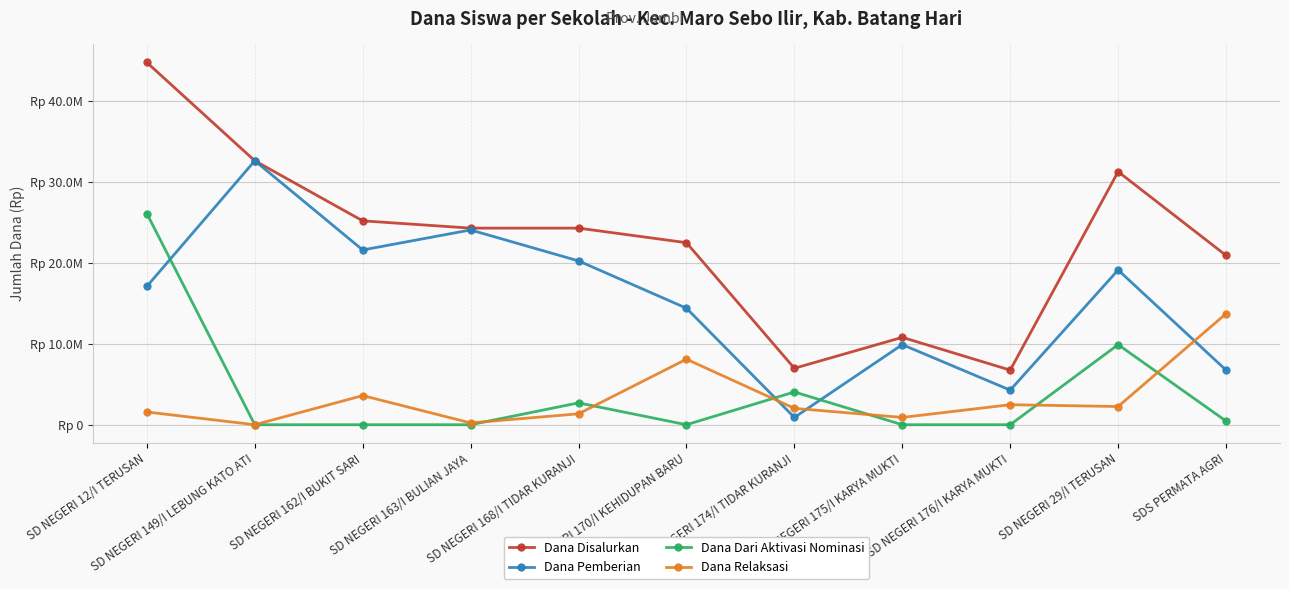

Where is Dana Dari Aktivasi Nominasi nearest to the value 13050000?

SD NEGERI 29/I TERUSAN